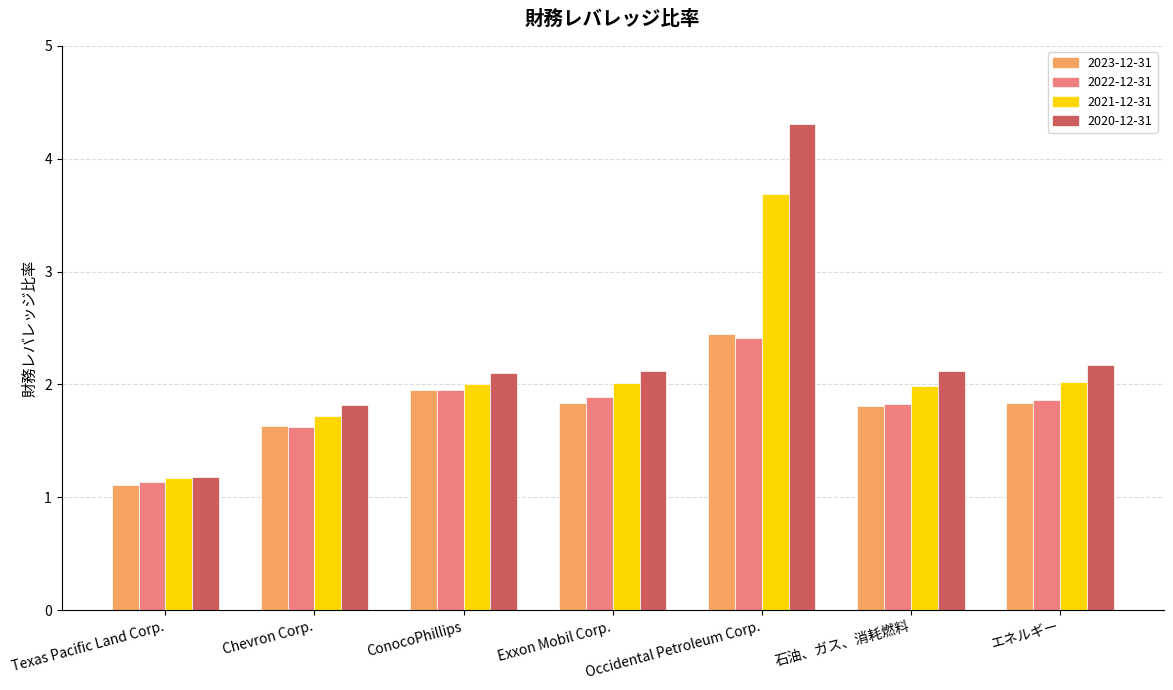

What is the sum of all 2020-12-31 values?

15.8